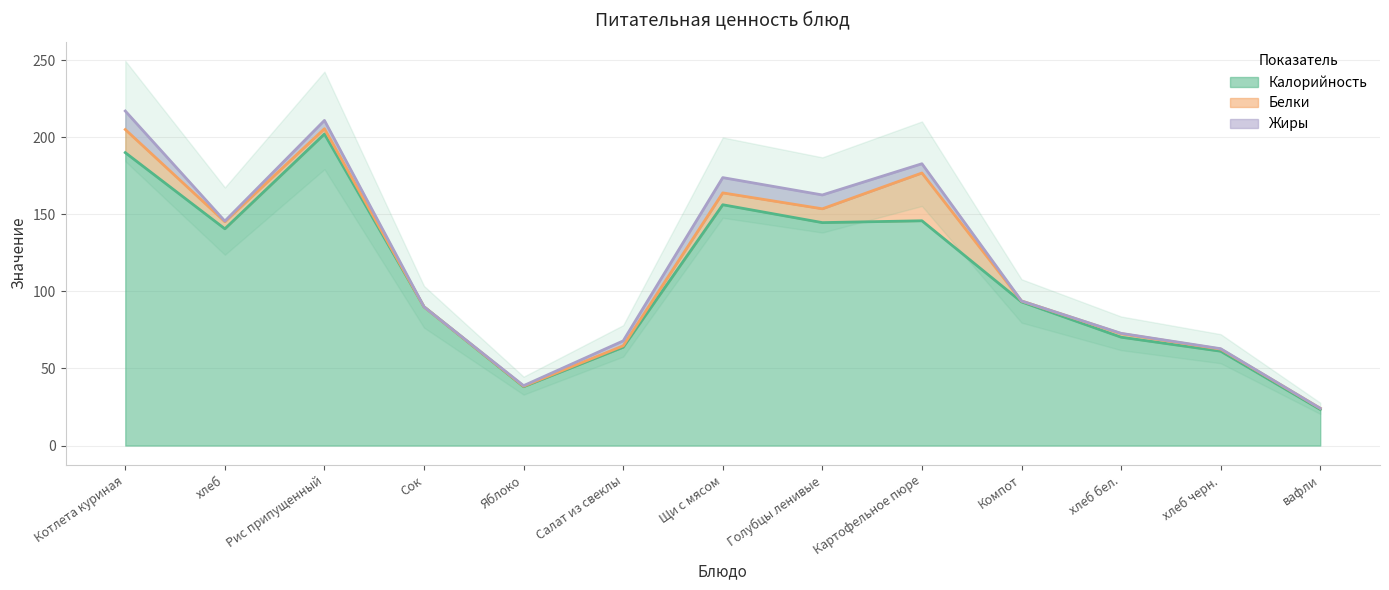

How many lines are shown in the chart?

3